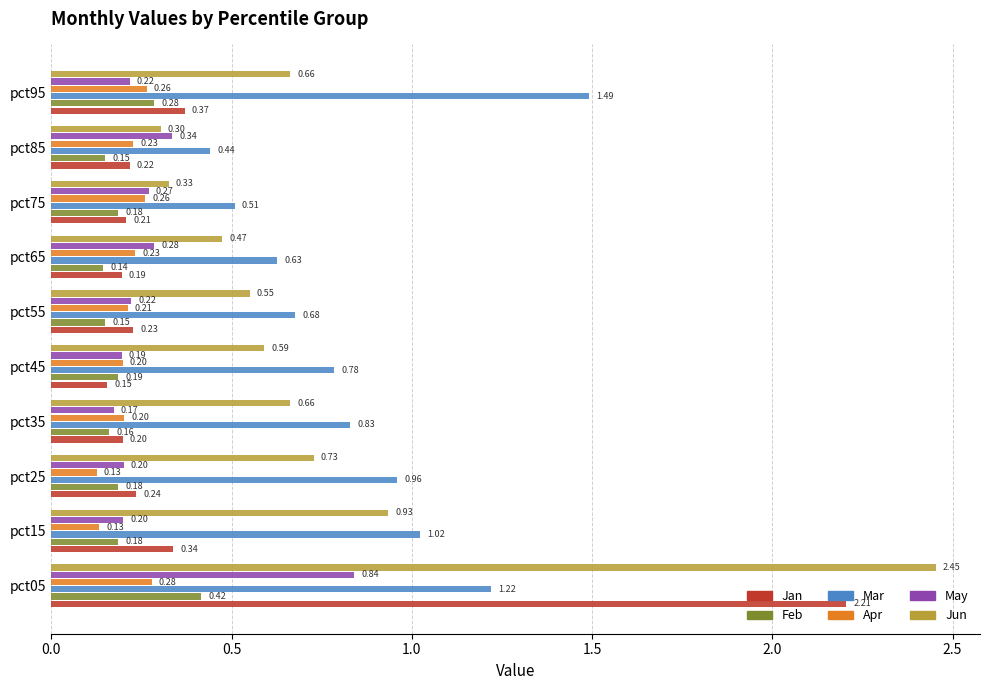

What is the sum of all Jun values?

7.7